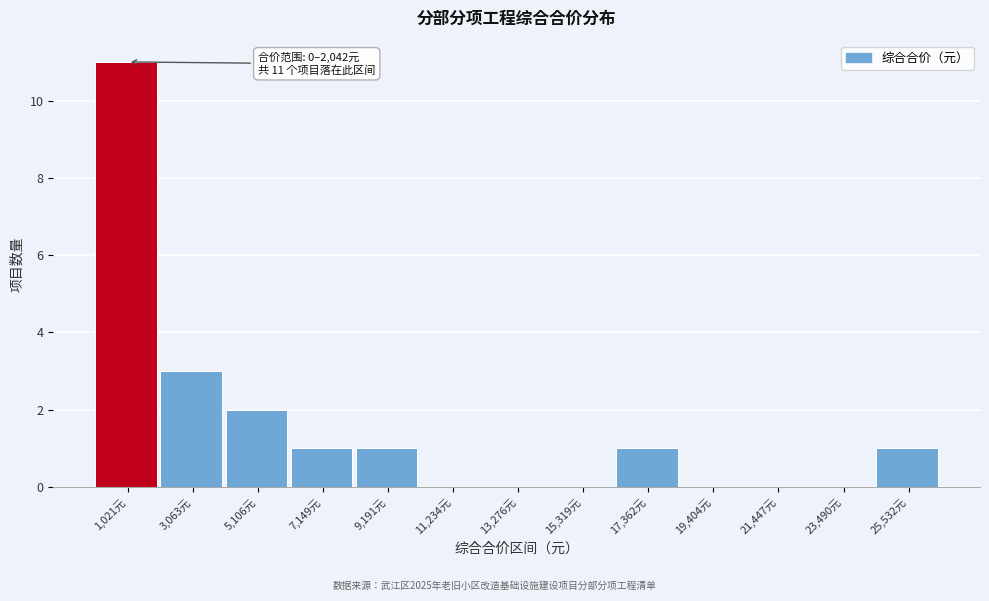

Which range on the x-axis has the tallest bar?

0 to 2000